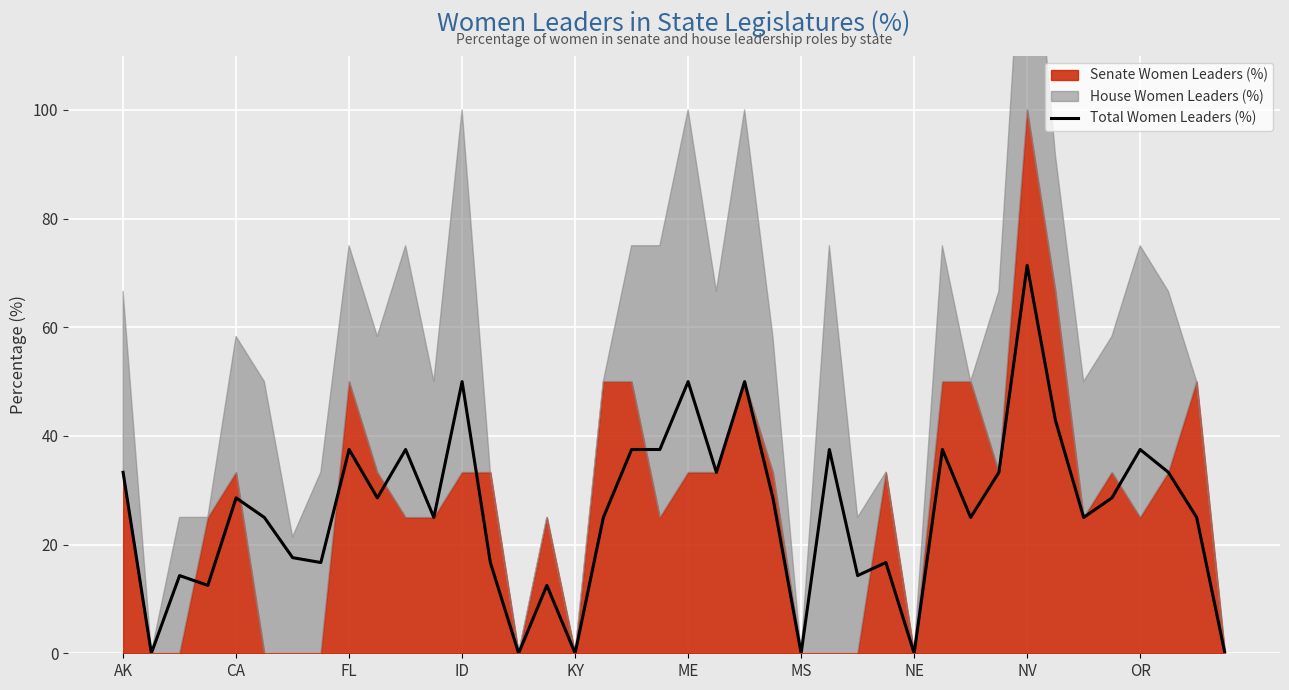

The value of Total Women Leaders (%) at AK is 33.3. True or false?

True